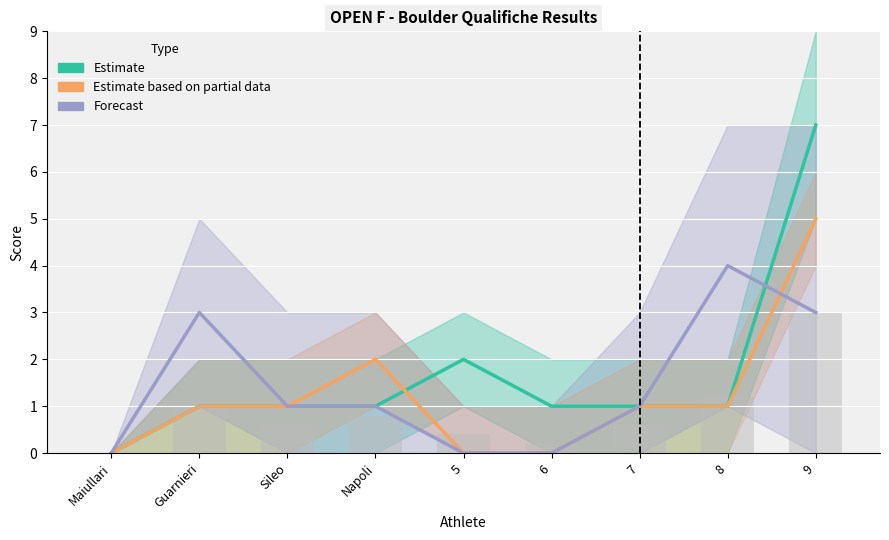

How many positive values does the Estimate based on partial data series have?

6